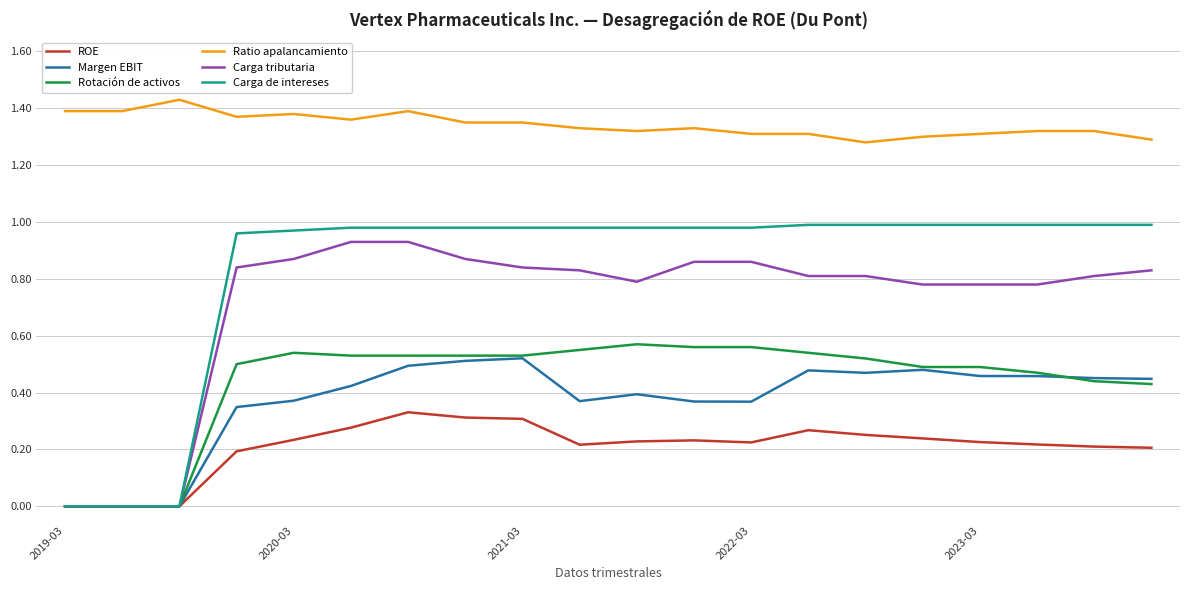

Which series has the largest total across all categories?

Ratio apalancamiento